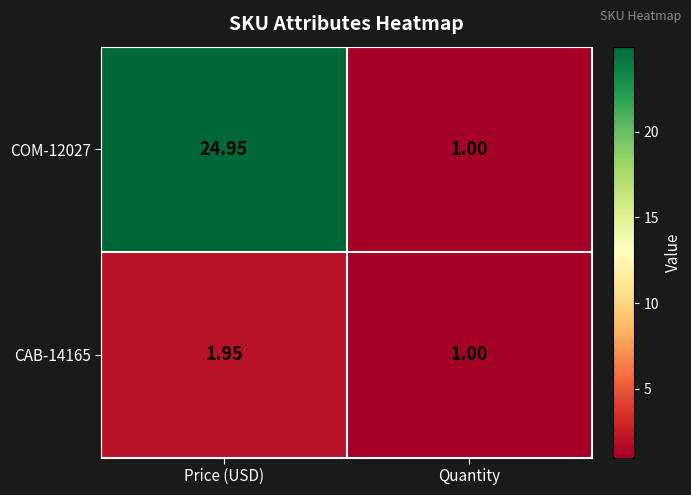

Which category has the highest value in the COM-12027 series?

Price (USD)